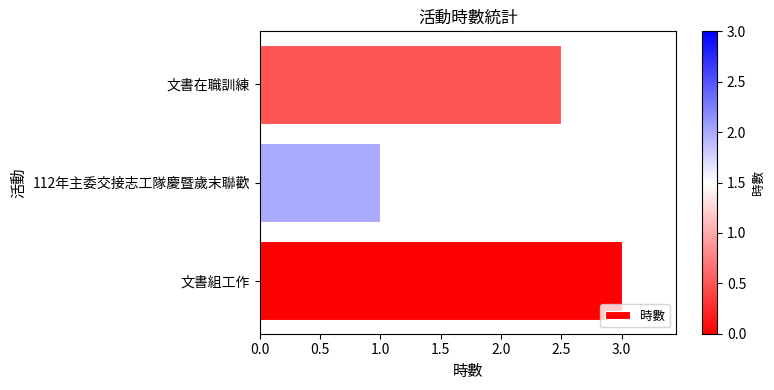

What is the sum of all values?

6.5